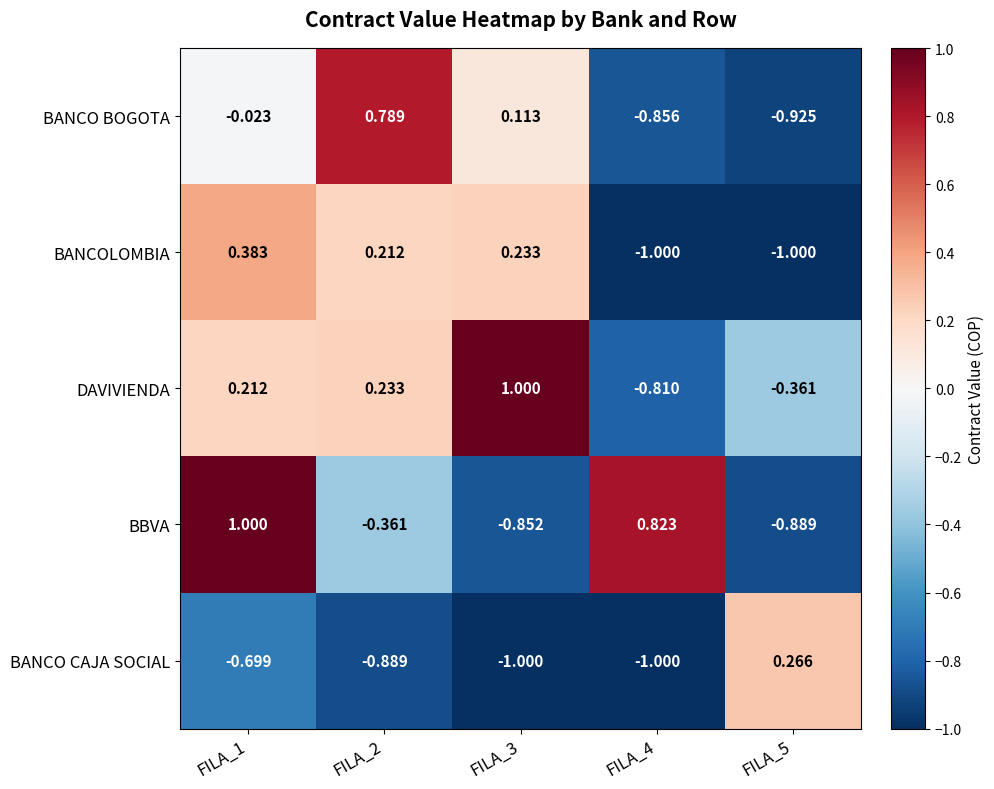

Which series has the largest range (max minus min)?

BBVA